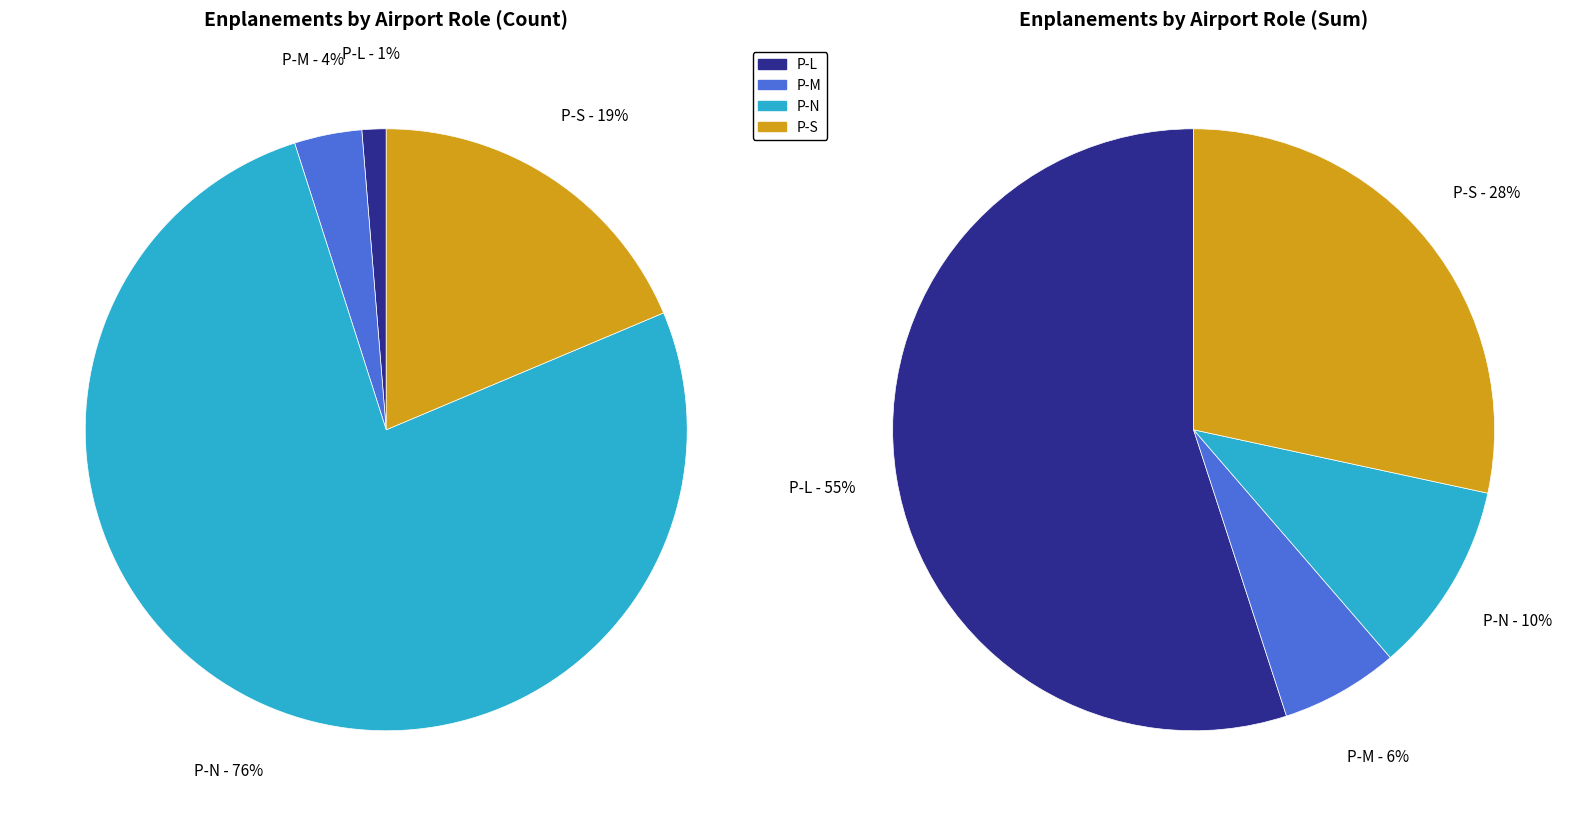

Which slice represents more than half of the pie?

P-N